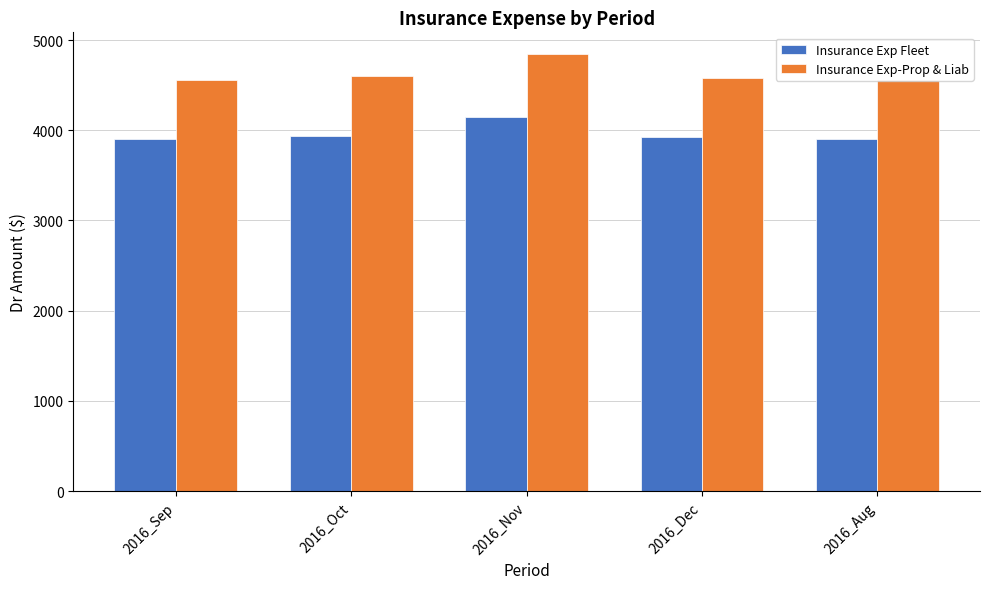

What is the minimum value shown in the chart?

3906.1